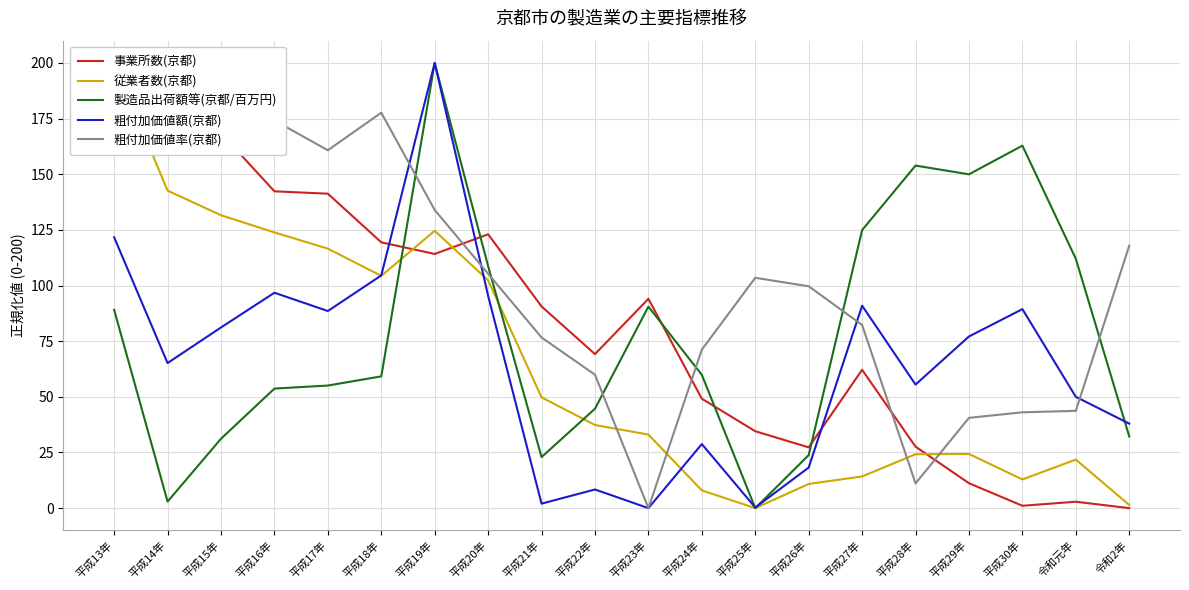

What is the sum of the 従業者数(京都) values at 平成21年 and 平成16年?

173.6